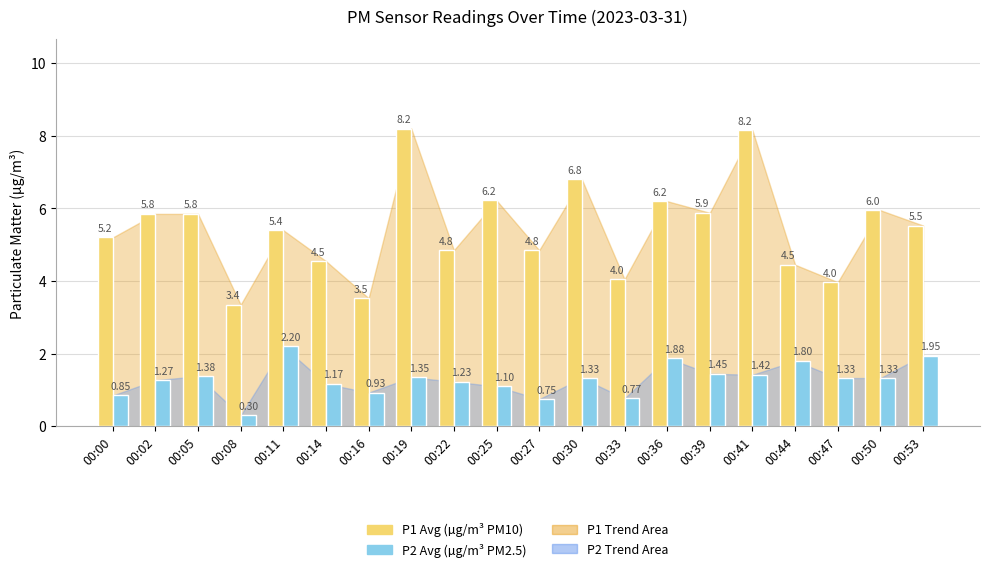

What is the spread (max minus min) of values at 00:25?

5.1